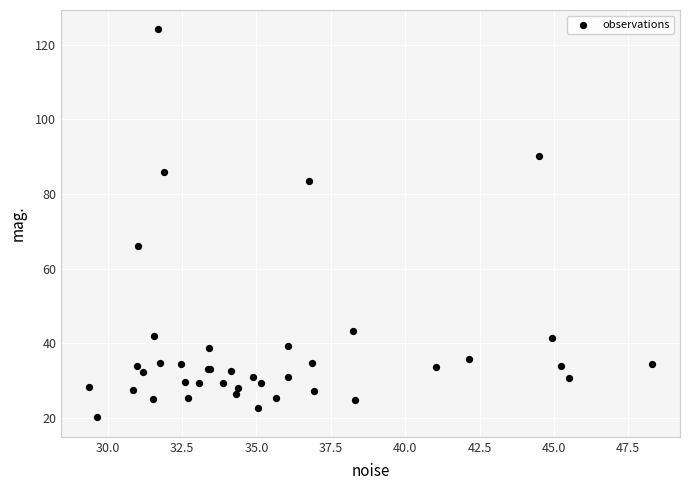

What Y value in the scatter plot is closest to 72?

66.1